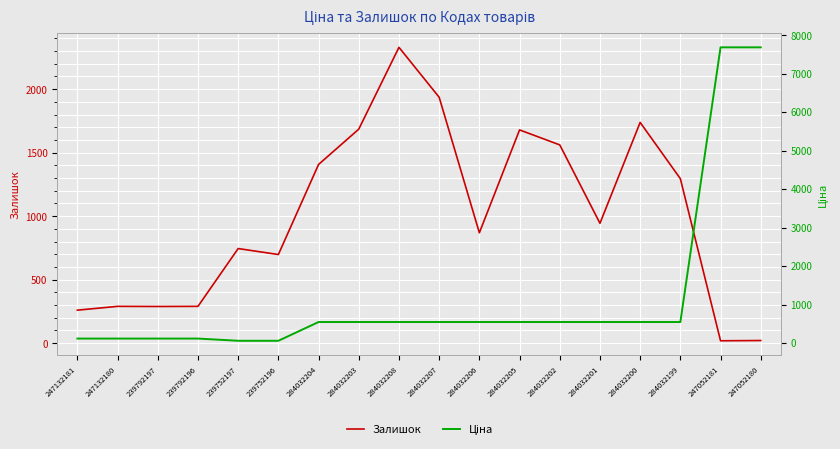

What is the total value across all series at 239752197?

802.7